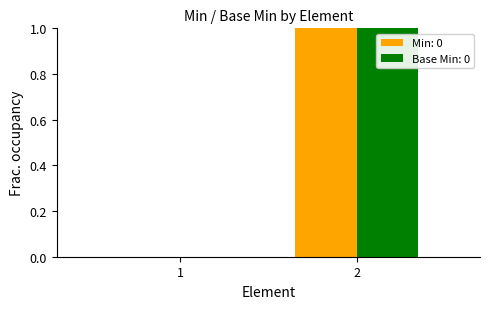

The Min: [0, 1] series shows 0 at 1. True or false?

True